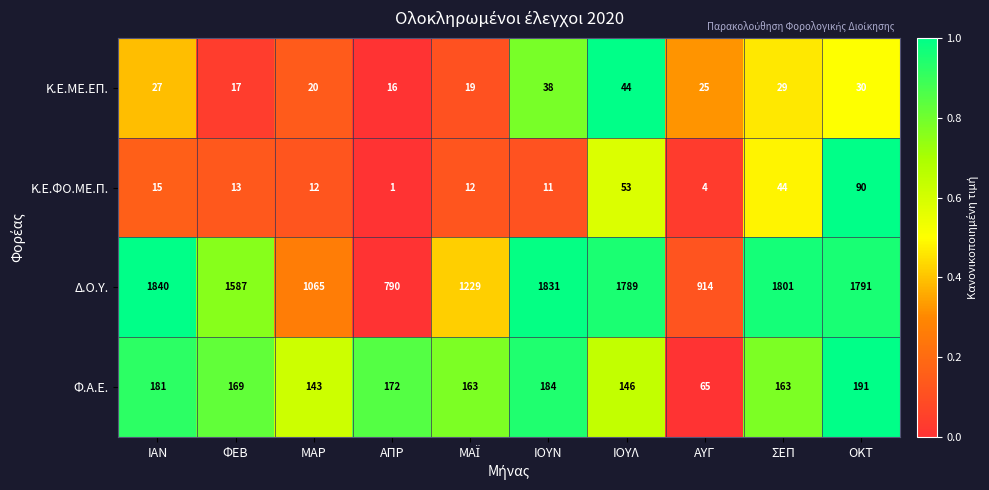

The Δ.Ο.Υ. series shows 1801 at ΣΕΠ. True or false?

True